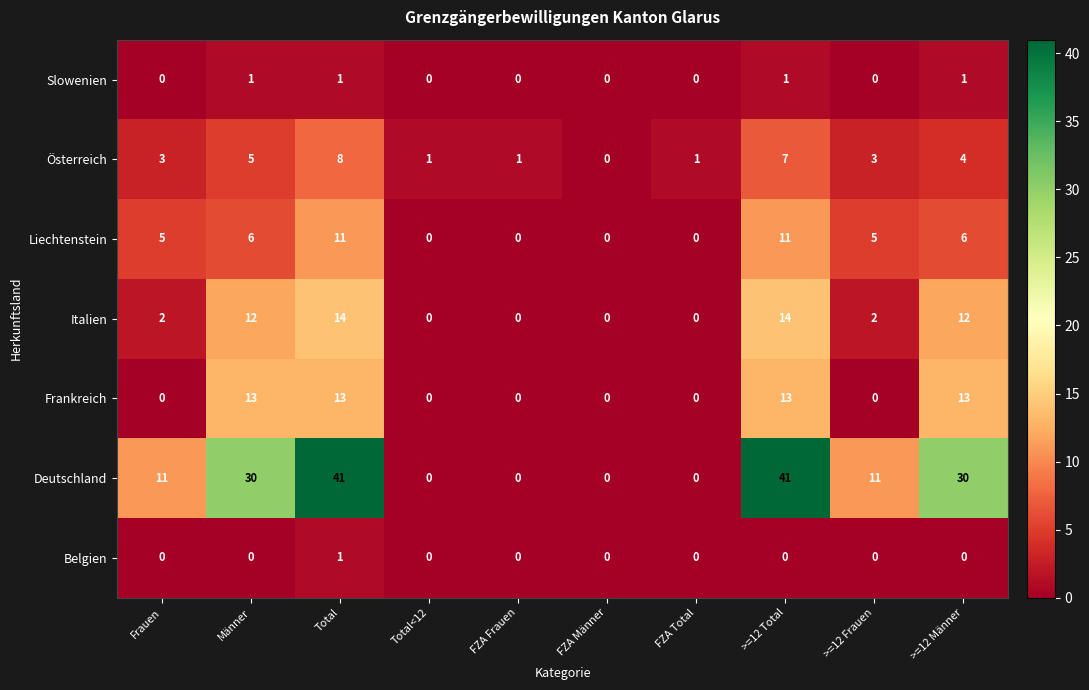

At how many categories does at least one series exceed 31?

2